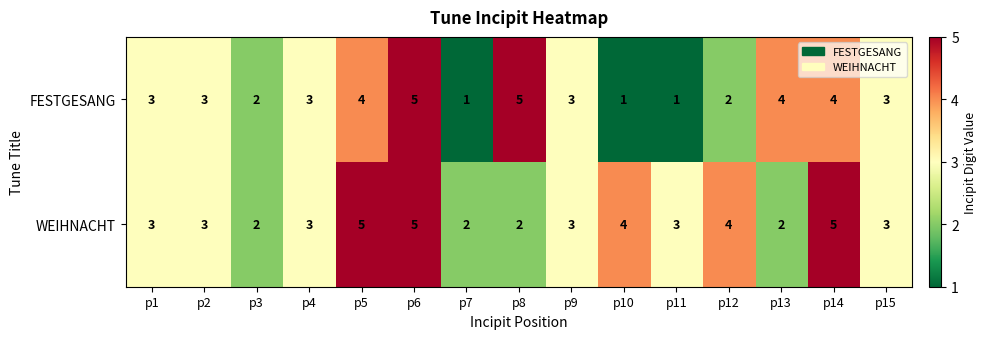

Reading left to right, transcribe all the data shown in this chart.

FESTGESANG: p1=3	p2=3	p3=2	p4=3	p5=4	p6=5	p7=1	p8=5	p9=3	p10=1	p11=1	p12=2	p13=4	p14=4	p15=3
WEIHNACHT: p1=3	p2=3	p3=2	p4=3	p5=5	p6=5	p7=2	p8=2	p9=3	p10=4	p11=3	p12=4	p13=2	p14=5	p15=3